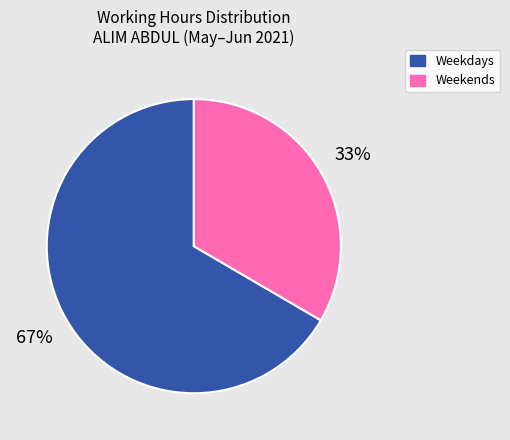

Is there any slice that represents more than half of the pie?

Yes